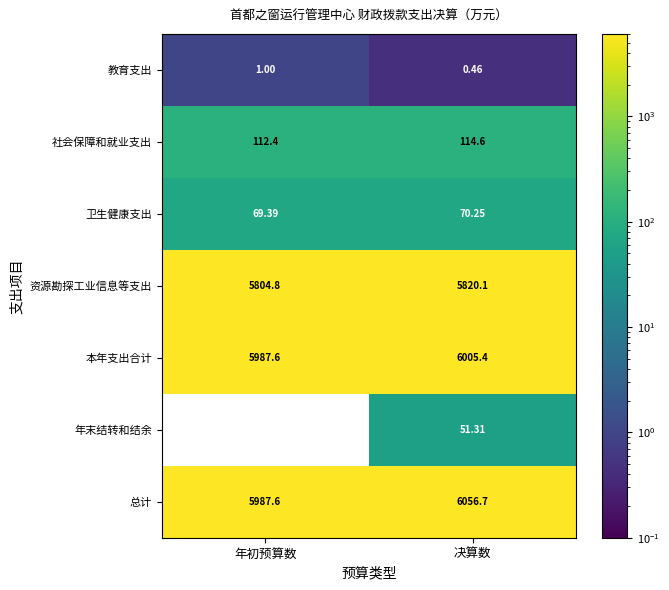

List the labels in order of 教育支出 value, largest first.

年初预算数, 决算数